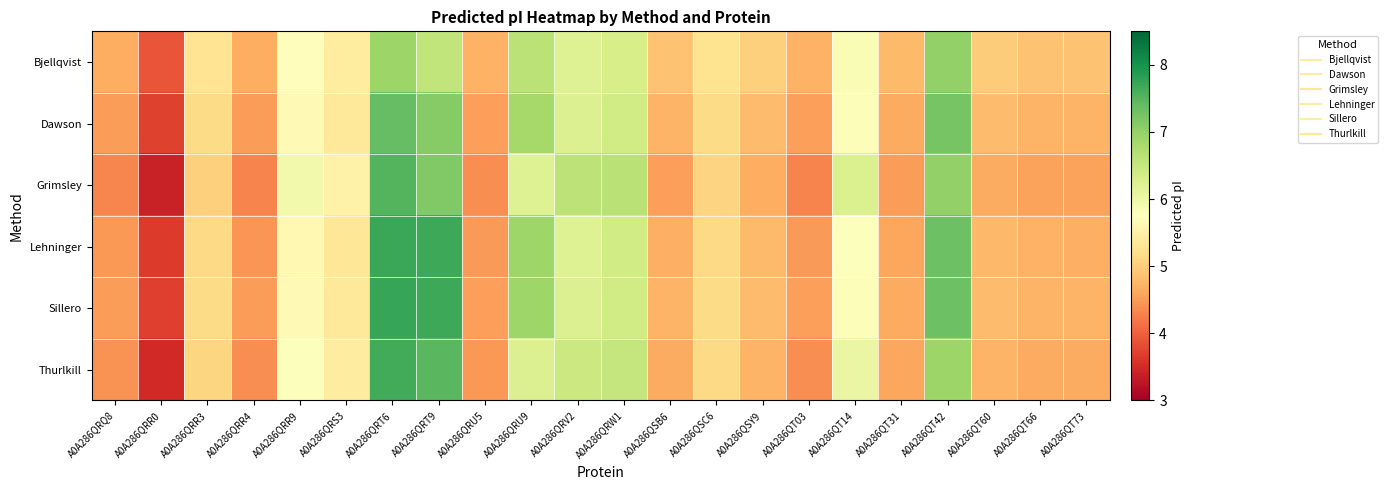

At A0A286QRS3, list the series in order from smallest to largest.

Lehninger, Dawson, Sillero, Bjellqvist, Thurlkill, Grimsley